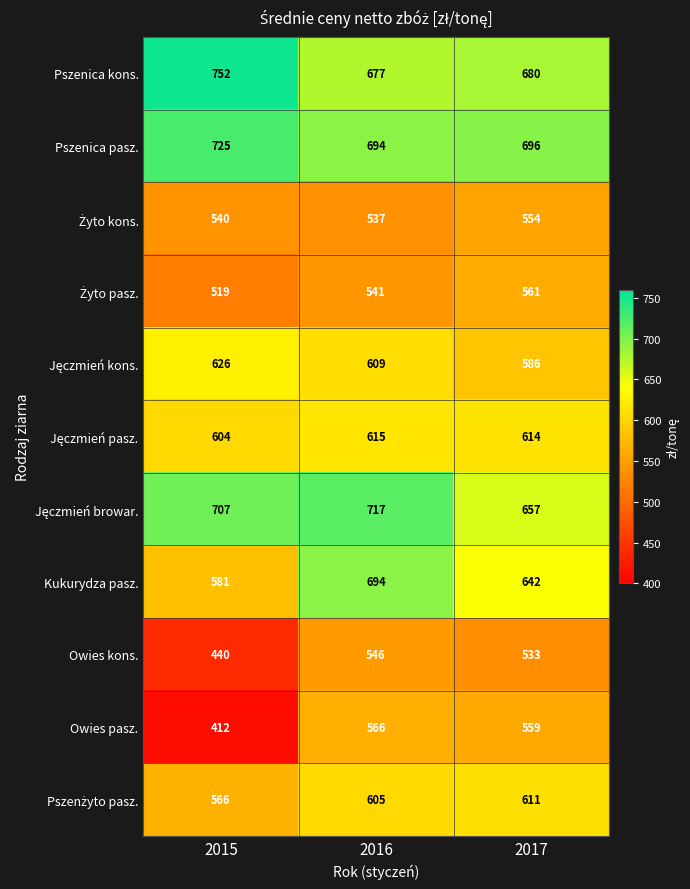

What is the difference between the highest and lowest values at 2016?

180